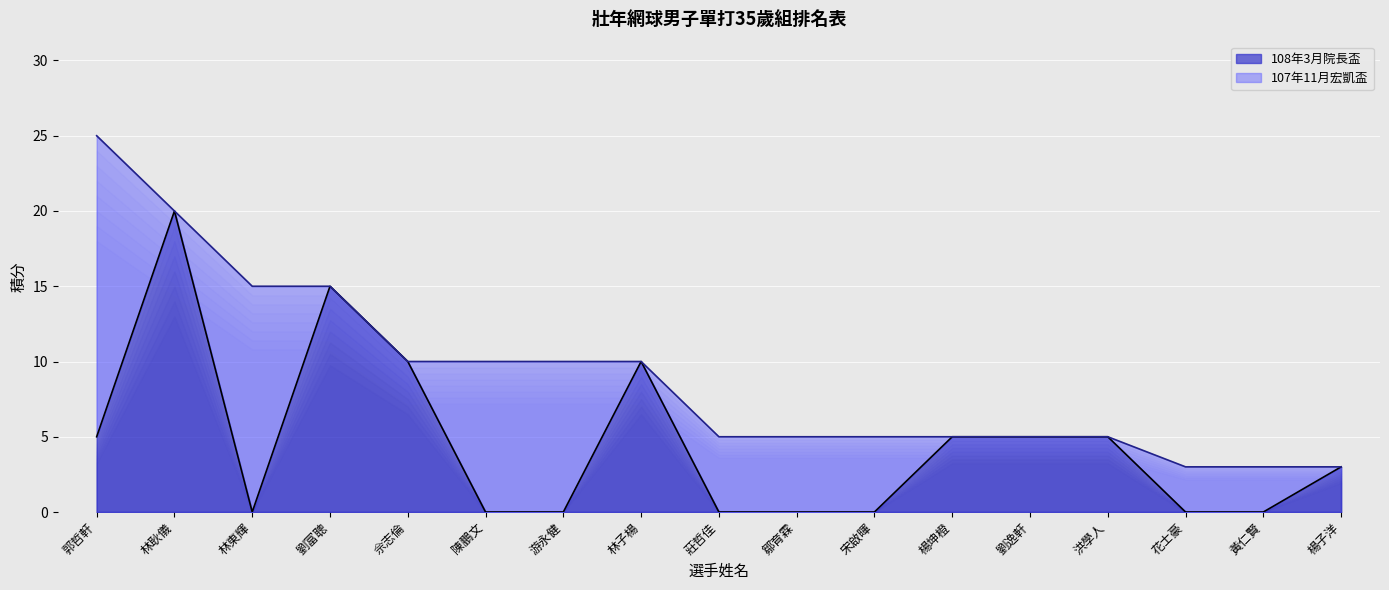

List the labels in order of value, smallest first.

林東輝, 陳鵬文, 游永健, 莊哲佳, 鄒育霖, 宋啟暉, 花士豪, 黃仁賢, 楊子洋, 郭哲軒, 楊坤橙, 劉逸軒, 洪學人, 佘志倫, 林子楊, 劉富聰, 林耿儀